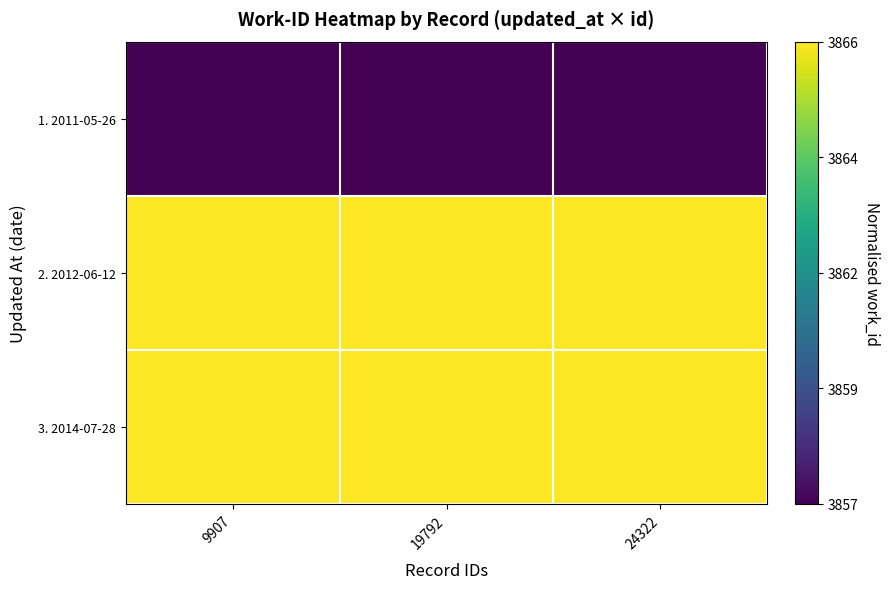

Reading right to left, list all the values displayed in this chart.

1. 2011-05-26: 24322=0	19792=0	9907=0
2. 2012-06-12: 24322=1	19792=1	9907=1
3. 2014-07-28: 24322=1	19792=1	9907=1